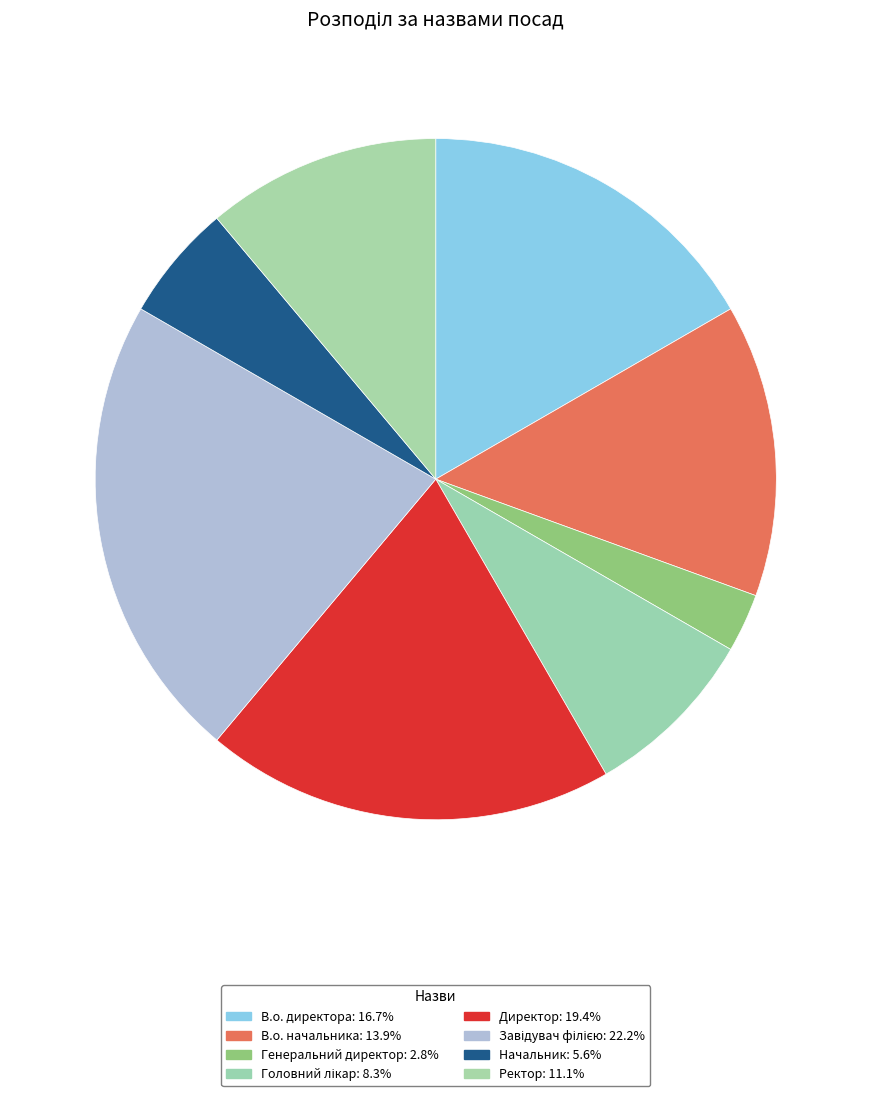

Is it true that В.о. директора is 17% of the pie?

True